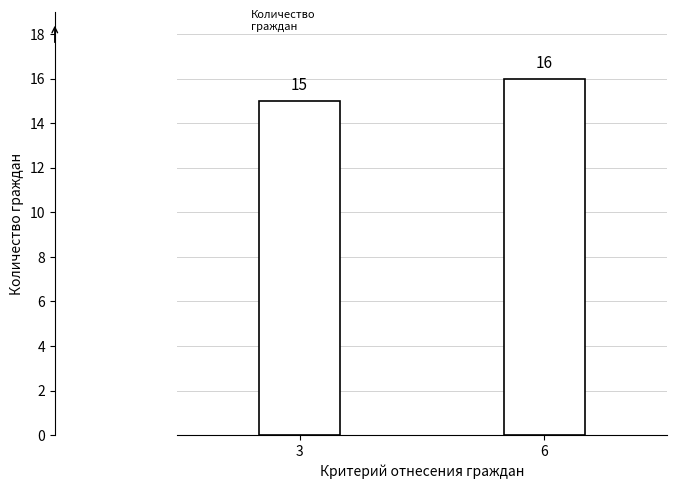

Reading left to right, list all the values displayed in this chart.

3=15	6=16